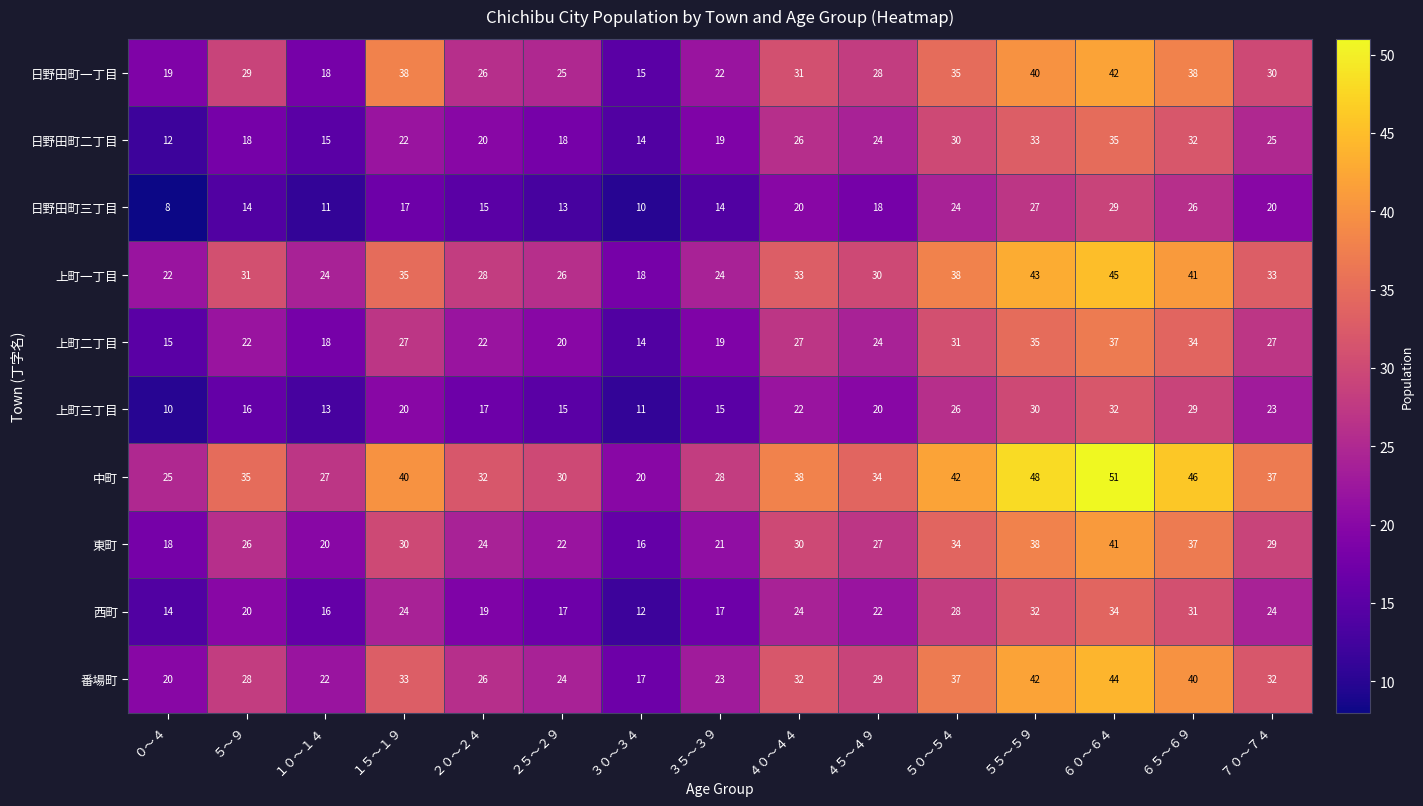

What is the difference between the maximum and minimum values in the 日野田町三丁目 series?

21